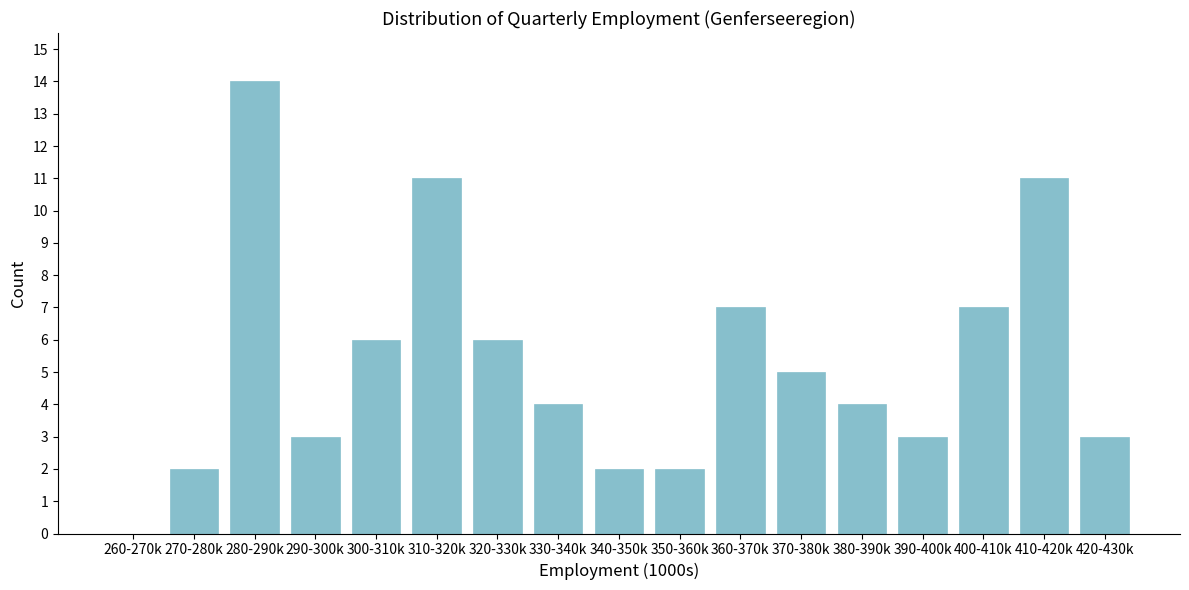

Reading right to left, what are all the values shown in this chart?

420-430k=3	410-420k=11	400-410k=7	390-400k=3	380-390k=4	370-380k=5	360-370k=7	350-360k=2	340-350k=2	330-340k=4	320-330k=6	310-320k=11	300-310k=6	290-300k=3	280-290k=14	270-280k=2	260-270k=0